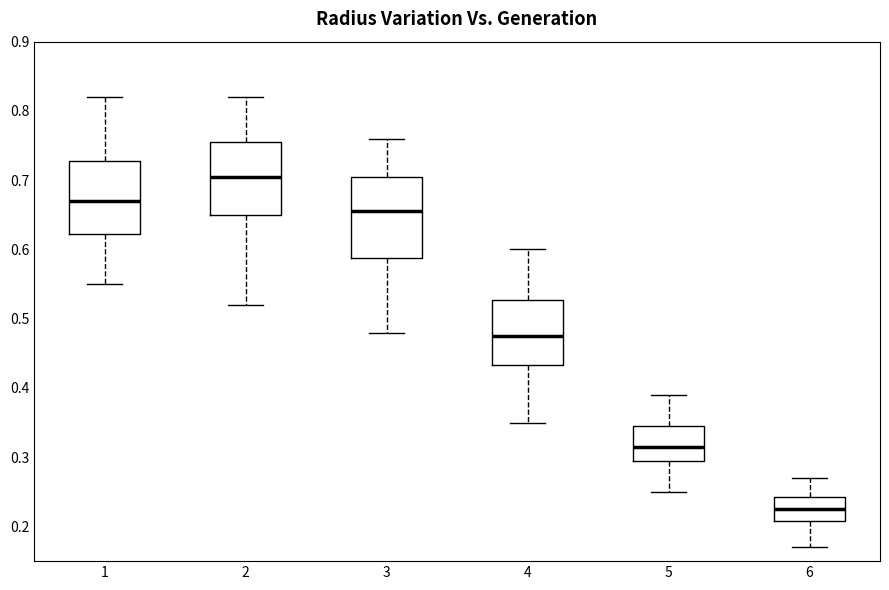

Comparing the boxes themselves (not the whiskers), which one is the tallest?

3